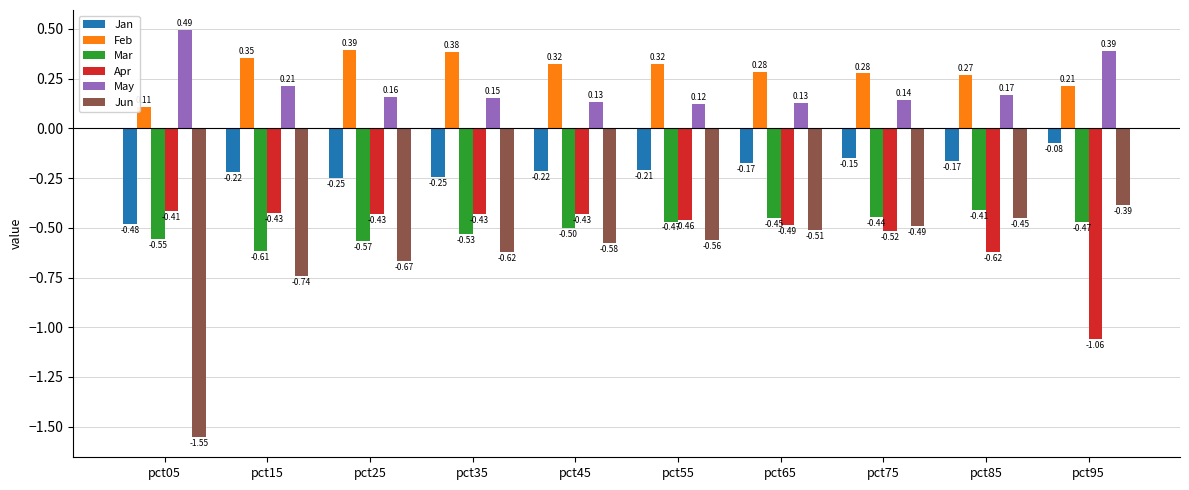

What is the spread (max minus min) of values at pct15?

1.1